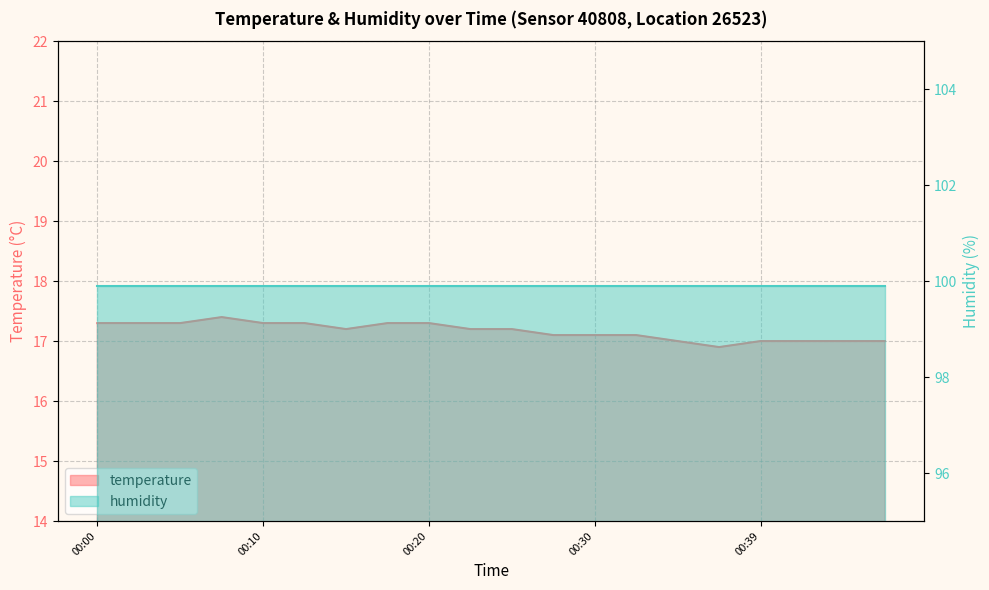

Where does the data first go above 17?

00:00